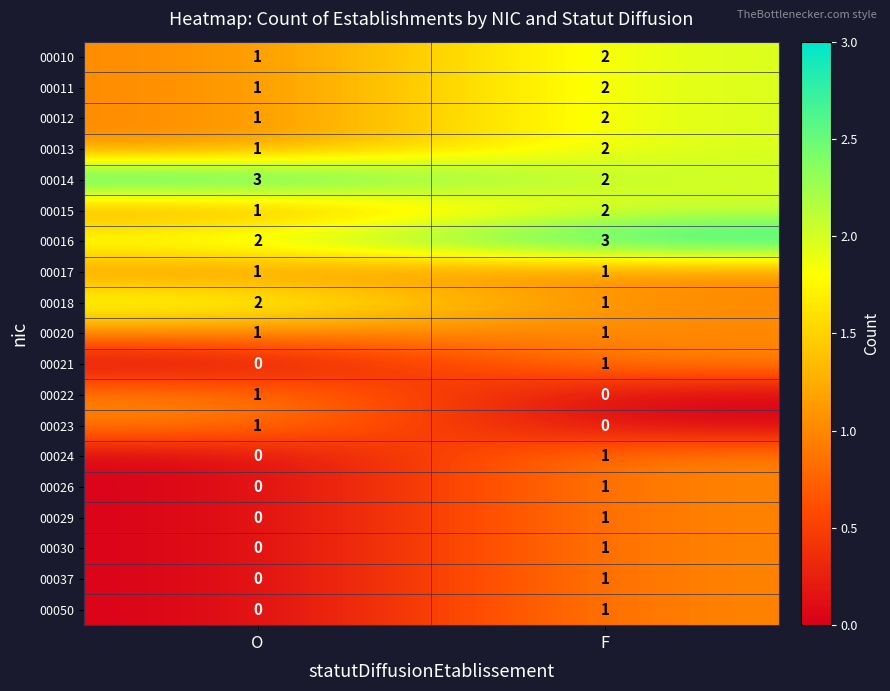

Rank the categories by 00050 value from highest to lowest.

F, O